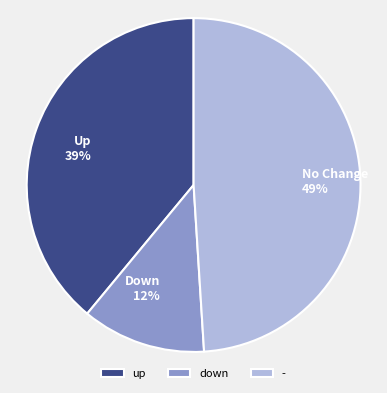

To the nearest percent, what is the combined percentage of down and up?

51%